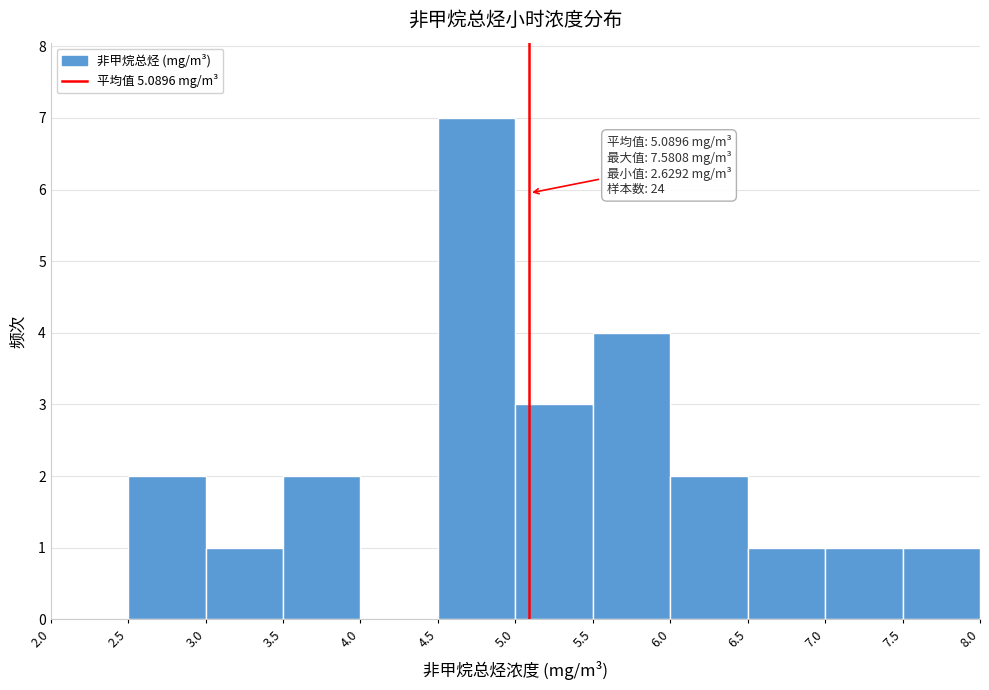

Over which range of the x-axis is the bar tallest?

4.5 to 5.0